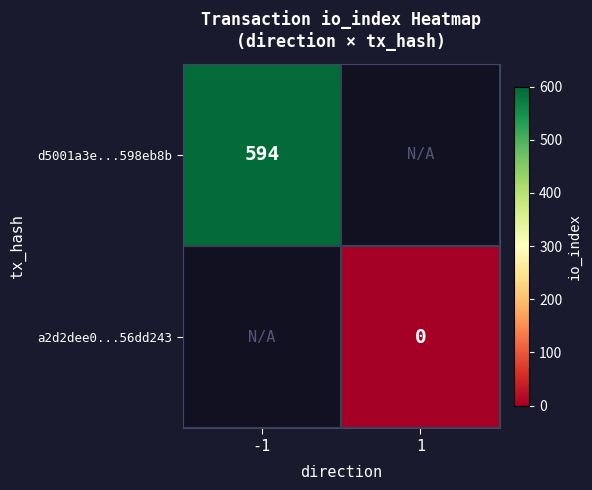

The value of d5001a3e...598eb8b at -1 is 355. True or false?

False